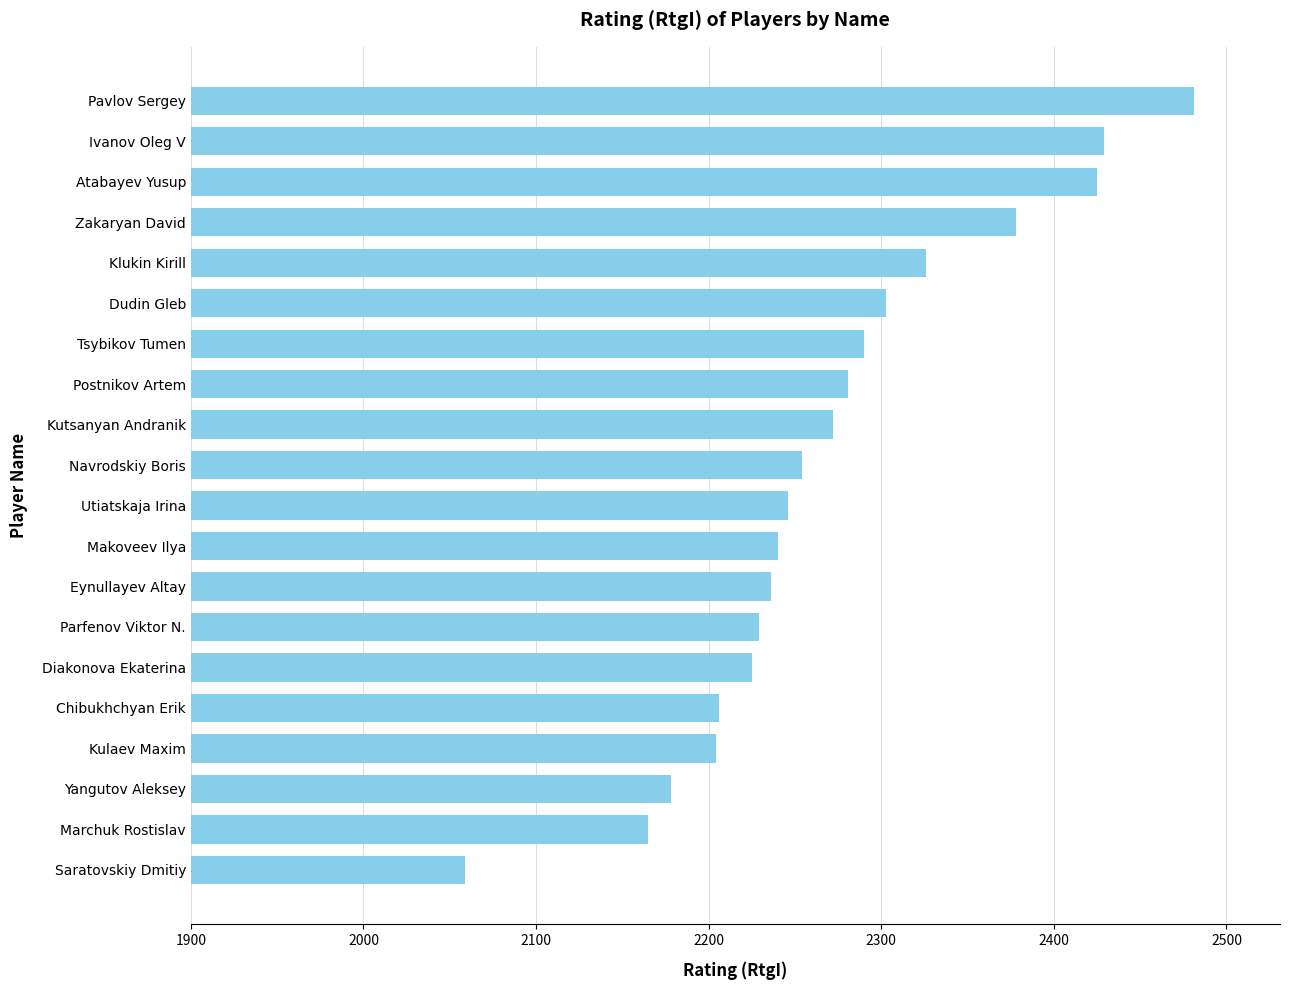

What is the sum of the values at Marchuk Rostislav and Klukin Kirill?

4491